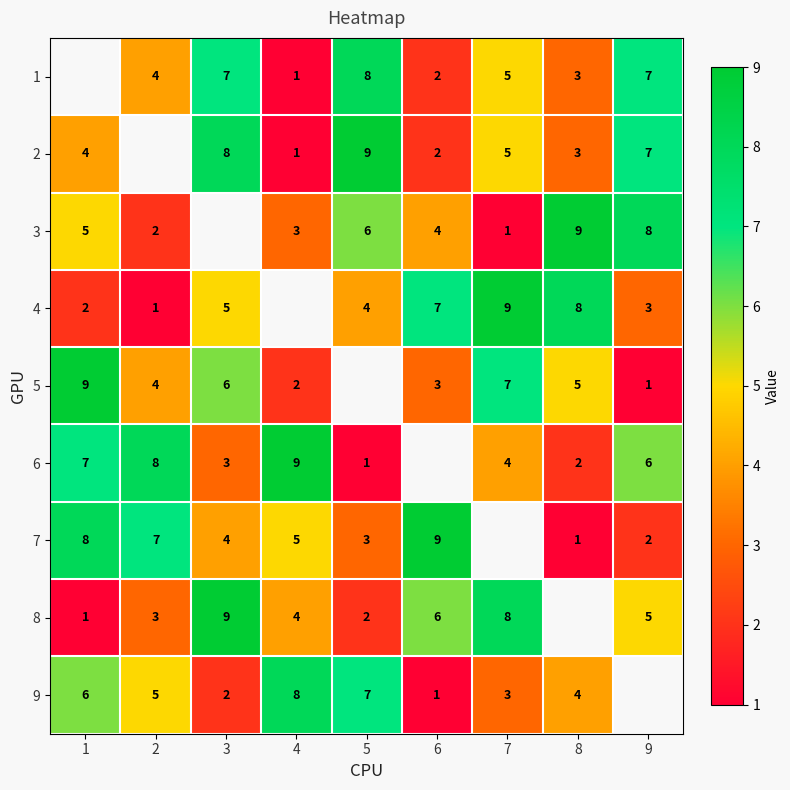

Is it true that 8 equals 1 at 5?

False